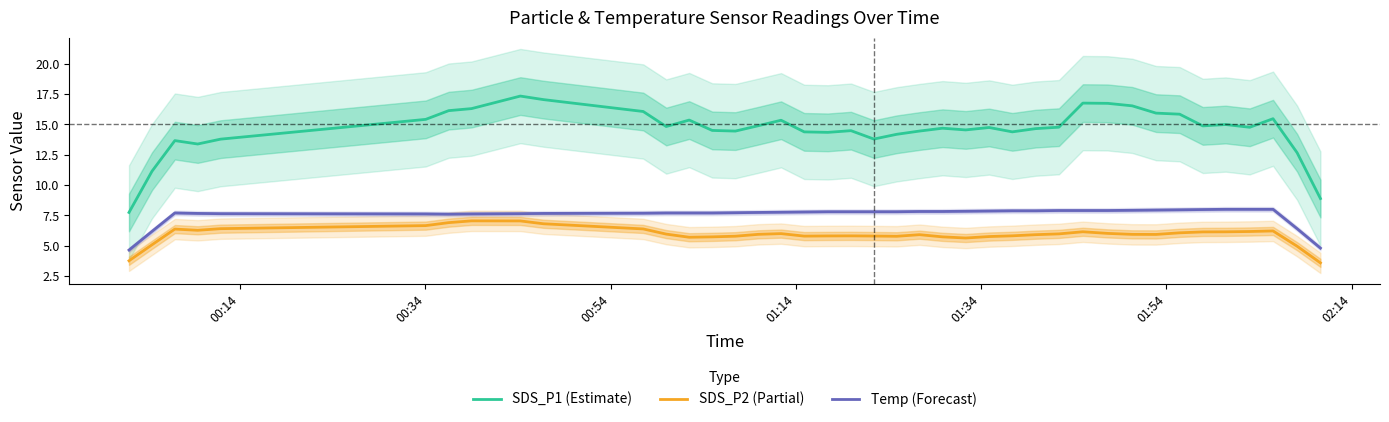

True or false: SDS_P1 (Estimate) and SDS_P2 (Partial) cross at least once.

False